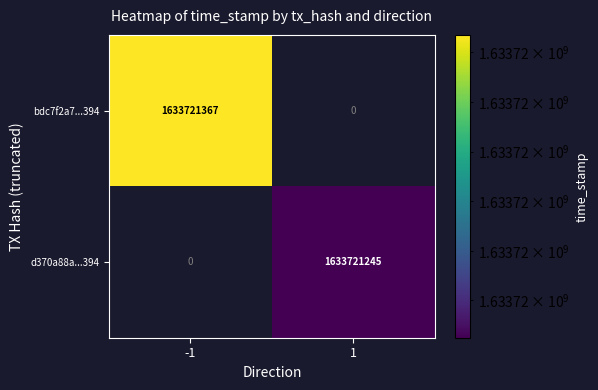

Which series has the widest spread of values?

bdc7f2a7...394